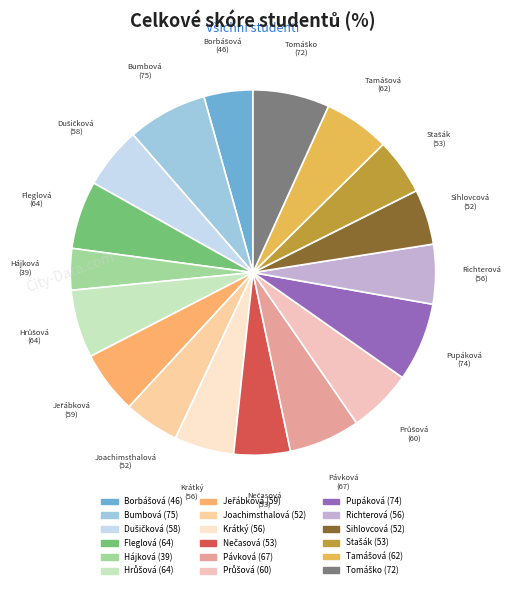

Is it true that Fleglová is 11% of the pie?

False